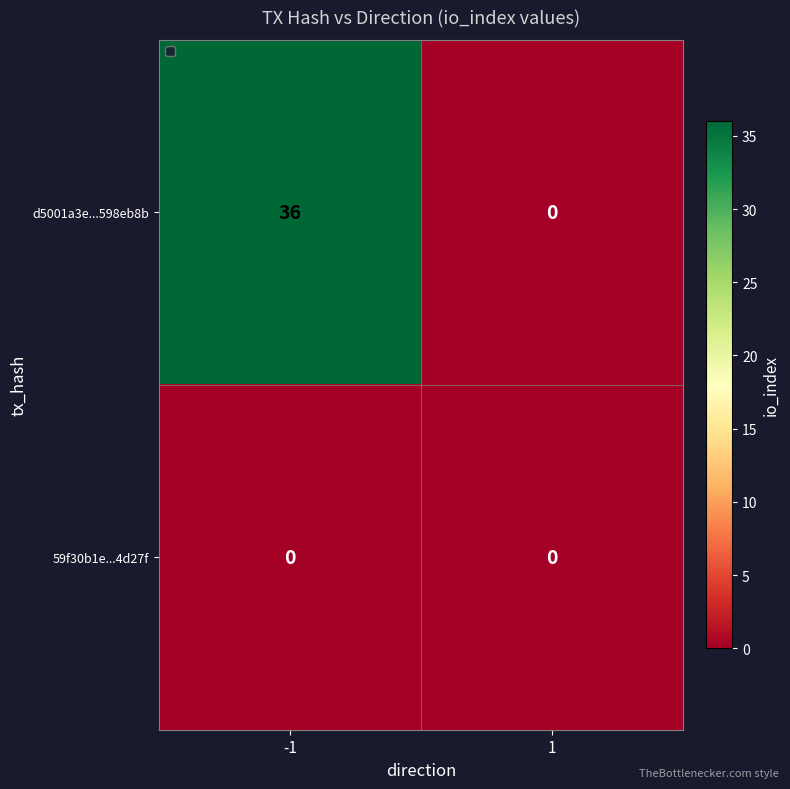

How many distinct data groups are displayed?

2